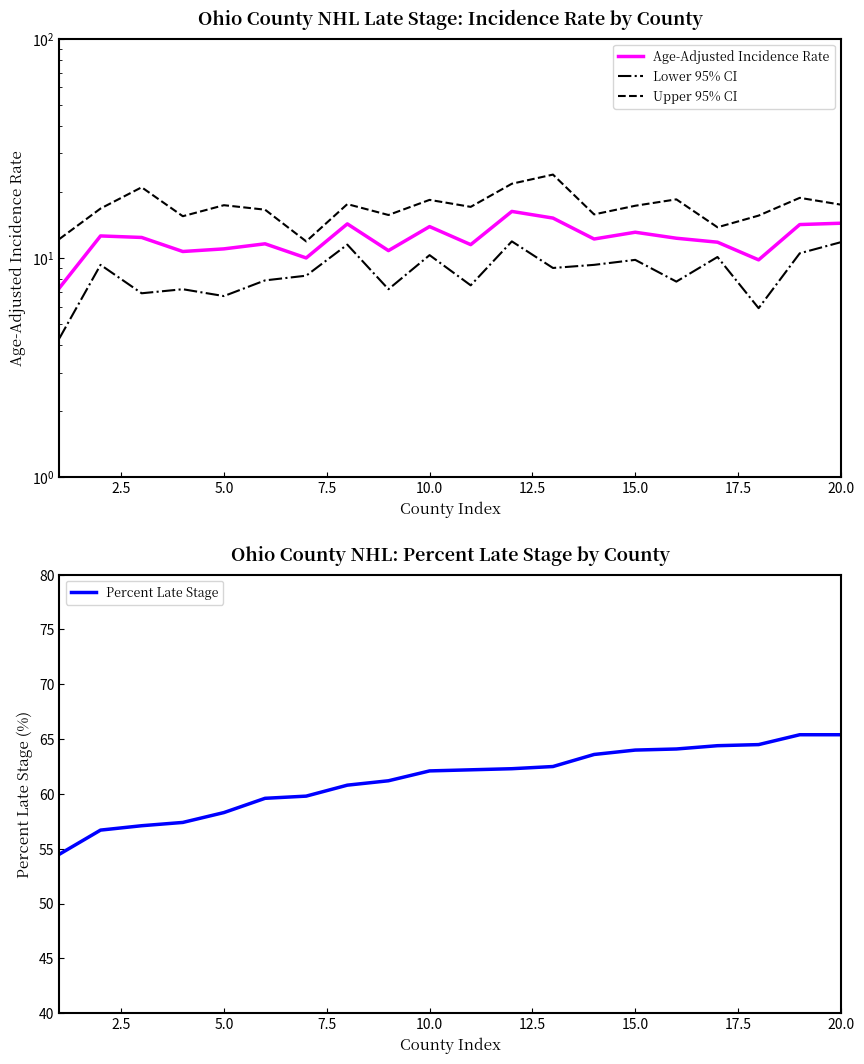

Is this an area chart (filled region under the line)?

No